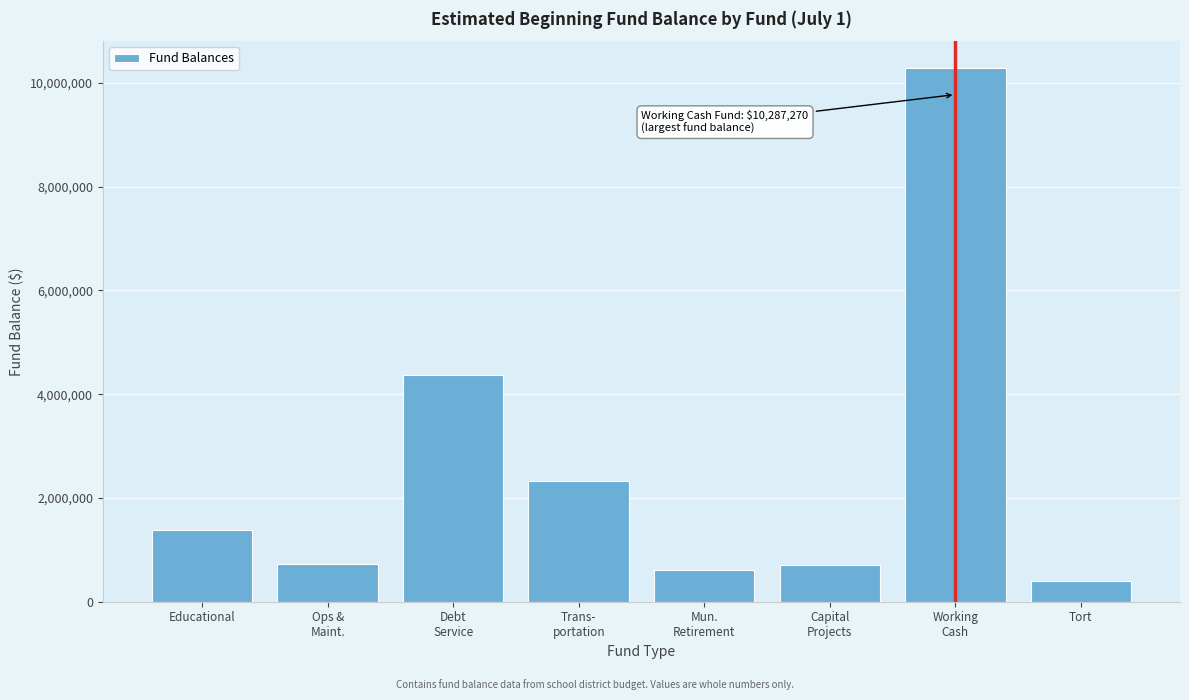

What is the maximum value shown in the chart?

10287270